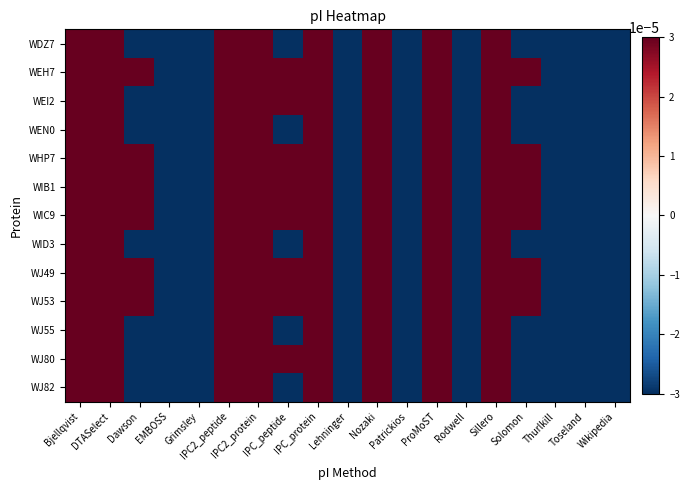

Reading left to right, transcribe all the data shown in this chart.

WDZ7: Bjellqvist=0.1	DTASelect=0.2	Dawson=-0.0	EMBOSS=-0.2	Grimsley=-0.2	IPC2_peptide=0.1	IPC2_protein=0.2	IPC_peptide=-0.0	IPC_protein=0.1	Lehninger=-0.1	Nozaki=0.1	Patrickios=-0.1	ProMoST=0.1	Rodwell=-0.1	Sillero=0.2	Solomon=-0.0	Thurlkill=-0.1	Toseland=-0.1	Wikipedia=-0.2
WEH7: Bjellqvist=0.2	DTASelect=0.2	Dawson=0.0	EMBOSS=-0.1	Grimsley=-0.1	IPC2_peptide=0.2	IPC2_protein=0.2	IPC_peptide=0.0	IPC_protein=0.1	Lehninger=-0.0	Nozaki=0.1	Patrickios=-0.7	ProMoST=0.2	Rodwell=-0.1	Sillero=0.2	Solomon=0.0	Thurlkill=-0.1	Toseland=-0.0	Wikipedia=-0.2
WEI2: Bjellqvist=0.1	DTASelect=0.2	Dawson=-0.0	EMBOSS=-0.2	Grimsley=-0.1	IPC2_peptide=0.2	IPC2_protein=0.1	IPC_peptide=0.0	IPC_protein=0.1	Lehninger=-0.1	Nozaki=0.1	Patrickios=-0.3	ProMoST=0.1	Rodwell=-0.1	Sillero=0.2	Solomon=-0.0	Thurlkill=-0.1	Toseland=-0.1	Wikipedia=-0.2
WEN0: Bjellqvist=0.1	DTASelect=0.1	Dawson=-0.0	EMBOSS=-0.2	Grimsley=-0.1	IPC2_peptide=0.2	IPC2_protein=0.2	IPC_peptide=-0.0	IPC_protein=0.1	Lehninger=-0.1	Nozaki=0.1	Patrickios=-0.3	ProMoST=0.1	Rodwell=-0.1	Sillero=0.2	Solomon=-0.0	Thurlkill=-0.1	Toseland=-0.1	Wikipedia=-0.2
WHP7: Bjellqvist=0.2	DTASelect=0.3	Dawson=0.0	EMBOSS=-0.1	Grimsley=-0.2	IPC2_peptide=0.2	IPC2_protein=0.2	IPC_peptide=0.0	IPC_protein=0.1	Lehninger=-0.0	Nozaki=0.1	Patrickios=-0.9	ProMoST=0.2	Rodwell=-0.1	Sillero=0.2	Solomon=0.0	Thurlkill=-0.1	Toseland=-0.1	Wikipedia=-0.1
WIB1: Bjellqvist=0.2	DTASelect=0.2	Dawson=0.0	EMBOSS=-0.1	Grimsley=-0.2	IPC2_peptide=0.2	IPC2_protein=0.1	IPC_peptide=0.0	IPC_protein=0.1	Lehninger=-0.0	Nozaki=0.1	Patrickios=-0.5	ProMoST=0.1	Rodwell=-0.1	Sillero=0.2	Solomon=0.0	Thurlkill=-0.1	Toseland=-0.1	Wikipedia=-0.1
WIC9: Bjellqvist=0.2	DTASelect=0.3	Dawson=0.0	EMBOSS=-0.1	Grimsley=-0.2	IPC2_peptide=0.2	IPC2_protein=0.1	IPC_peptide=0.0	IPC_protein=0.1	Lehninger=-0.0	Nozaki=0.1	Patrickios=-1.0	ProMoST=0.2	Rodwell=-0.1	Sillero=0.2	Solomon=0.0	Thurlkill=-0.1	Toseland=-0.1	Wikipedia=-0.1
WID3: Bjellqvist=0.1	DTASelect=0.2	Dawson=-0.0	EMBOSS=-0.1	Grimsley=-0.2	IPC2_peptide=0.1	IPC2_protein=0.2	IPC_peptide=-0.0	IPC_protein=0.1	Lehninger=-0.1	Nozaki=0.1	Patrickios=-0.3	ProMoST=0.2	Rodwell=-0.1	Sillero=0.2	Solomon=-0.0	Thurlkill=-0.1	Toseland=-0.1	Wikipedia=-0.1
WJ49: Bjellqvist=0.2	DTASelect=0.2	Dawson=0.0	EMBOSS=-0.1	Grimsley=-0.2	IPC2_peptide=0.2	IPC2_protein=0.2	IPC_peptide=0.0	IPC_protein=0.1	Lehninger=-0.0	Nozaki=0.1	Patrickios=-0.6	ProMoST=0.2	Rodwell=-0.1	Sillero=0.2	Solomon=0.0	Thurlkill=-0.1	Toseland=-0.1	Wikipedia=-0.1
WJ53: Bjellqvist=0.2	DTASelect=0.3	Dawson=0.0	EMBOSS=-0.1	Grimsley=-0.2	IPC2_peptide=0.2	IPC2_protein=0.1	IPC_peptide=0.0	IPC_protein=0.1	Lehninger=-0.0	Nozaki=0.1	Patrickios=-0.8	ProMoST=0.2	Rodwell=-0.1	Sillero=0.2	Solomon=0.0	Thurlkill=-0.1	Toseland=-0.1	Wikipedia=-0.1
WJ55: Bjellqvist=0.1	DTASelect=0.2	Dawson=-0.0	EMBOSS=-0.2	Grimsley=-0.2	IPC2_peptide=0.2	IPC2_protein=0.2	IPC_peptide=-0.0	IPC_protein=0.1	Lehninger=-0.1	Nozaki=0.1	Patrickios=-0.2	ProMoST=0.1	Rodwell=-0.1	Sillero=0.2	Solomon=-0.0	Thurlkill=-0.1	Toseland=-0.1	Wikipedia=-0.2
WJ80: Bjellqvist=0.2	DTASelect=0.2	Dawson=-0.0	EMBOSS=-0.1	Grimsley=-0.2	IPC2_peptide=0.2	IPC2_protein=0.2	IPC_peptide=0.0	IPC_protein=0.1	Lehninger=-0.1	Nozaki=0.1	Patrickios=-0.4	ProMoST=0.1	Rodwell=-0.1	Sillero=0.2	Solomon=-0.0	Thurlkill=-0.1	Toseland=-0.1	Wikipedia=-0.1
WJ82: Bjellqvist=0.2	DTASelect=0.2	Dawson=-0.0	EMBOSS=-0.1	Grimsley=-0.2	IPC2_peptide=0.2	IPC2_protein=0.3	IPC_peptide=-0.0	IPC_protein=0.1	Lehninger=-0.1	Nozaki=0.1	Patrickios=-0.5	ProMoST=0.2	Rodwell=-0.1	Sillero=0.2	Solomon=-0.0	Thurlkill=-0.1	Toseland=-0.1	Wikipedia=-0.2